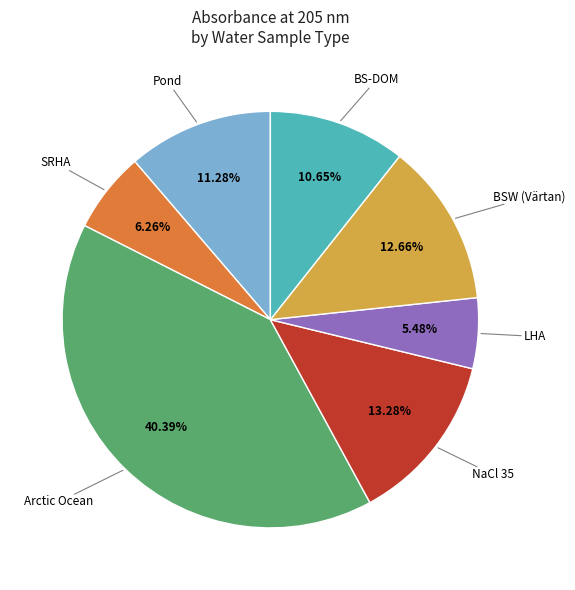

Is there a majority slice in this chart?

No